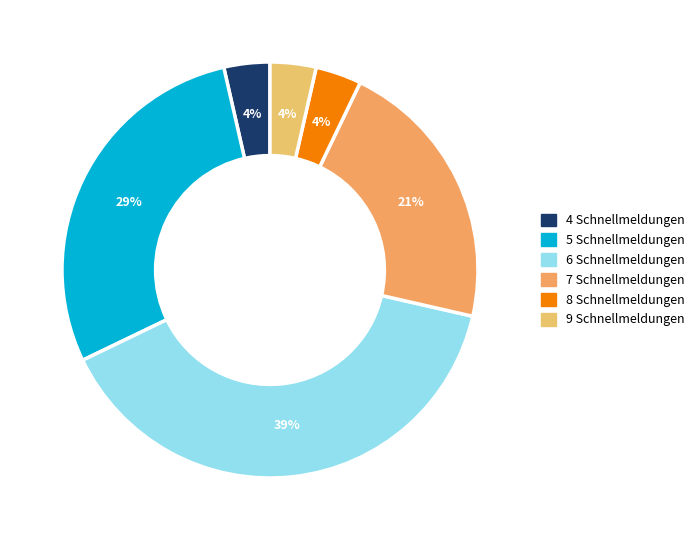

How many segments does this pie chart have?

6